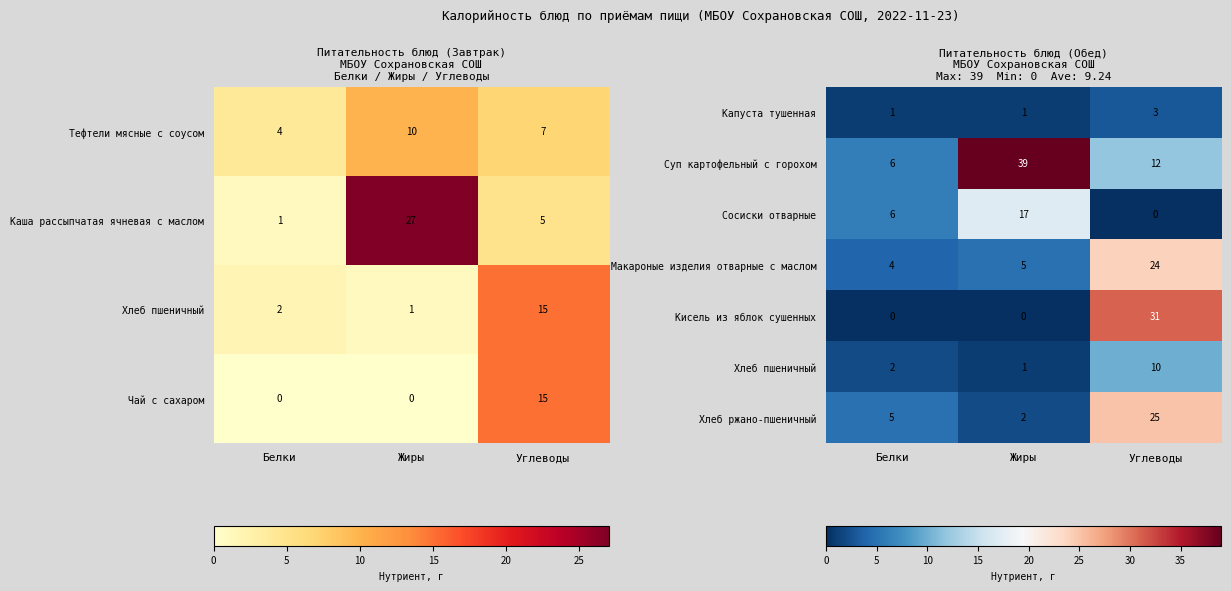

List the labels in order of Суп картофельный с горохом value, smallest first.

Белки, Углеводы, Жиры